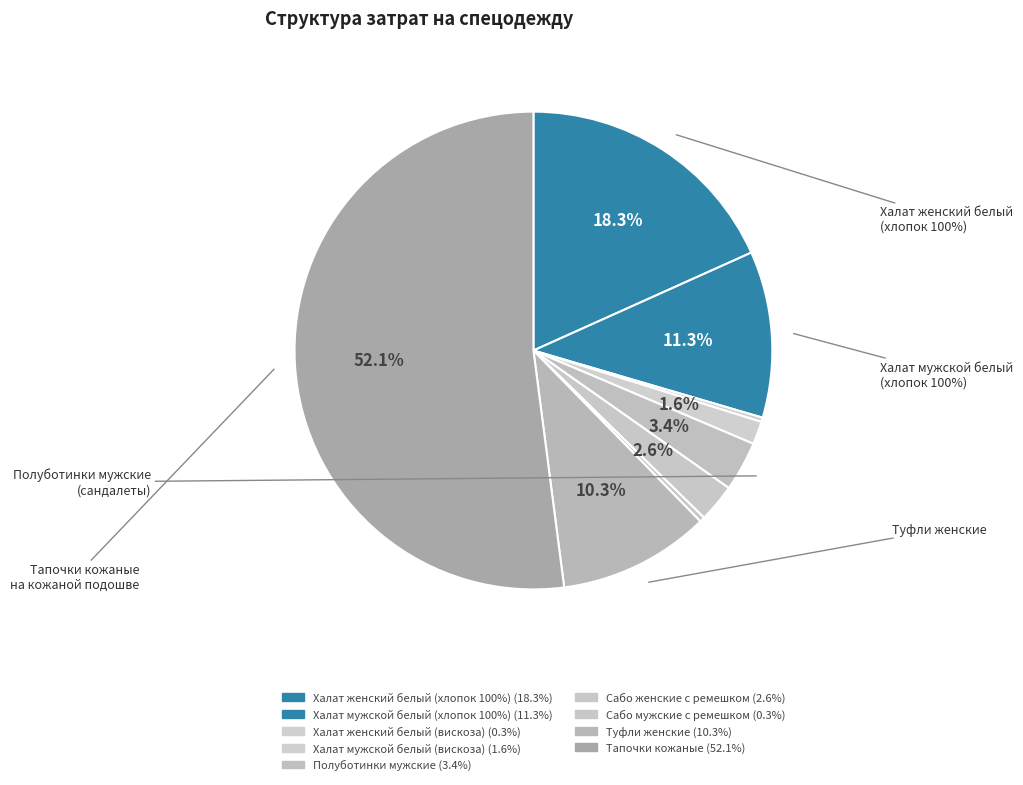

Rank the categories by value from lowest to highest.

Халат женский белый (вискоза), Сабо мужские с ремешком, Халат мужской белый (вискоза), Сабо женские с ремешком, Полуботинки мужские, Туфли женские, Халат мужской белый (хлопок 100%), Халат женский белый (хлопок 100%), Тапочки кожаные